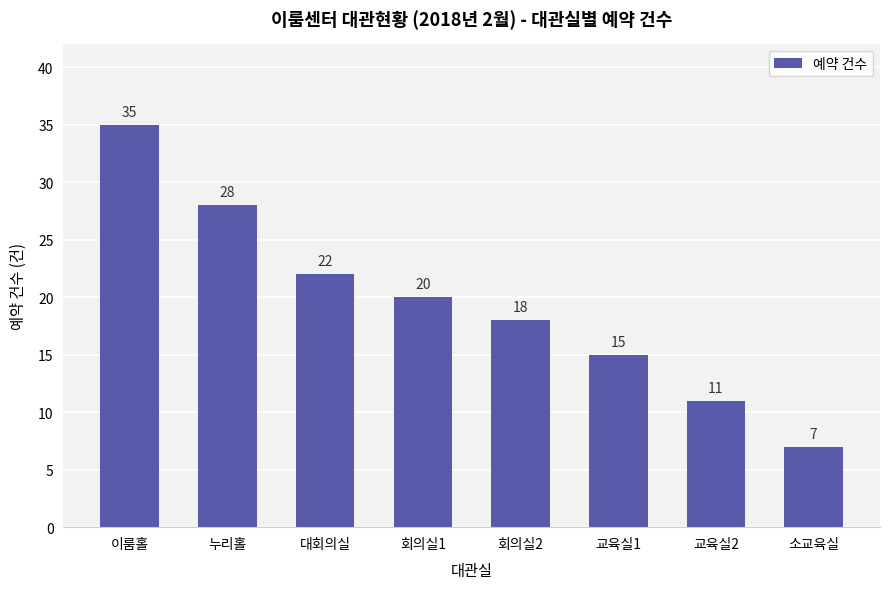

What is the difference between the second highest and minimum values?

21